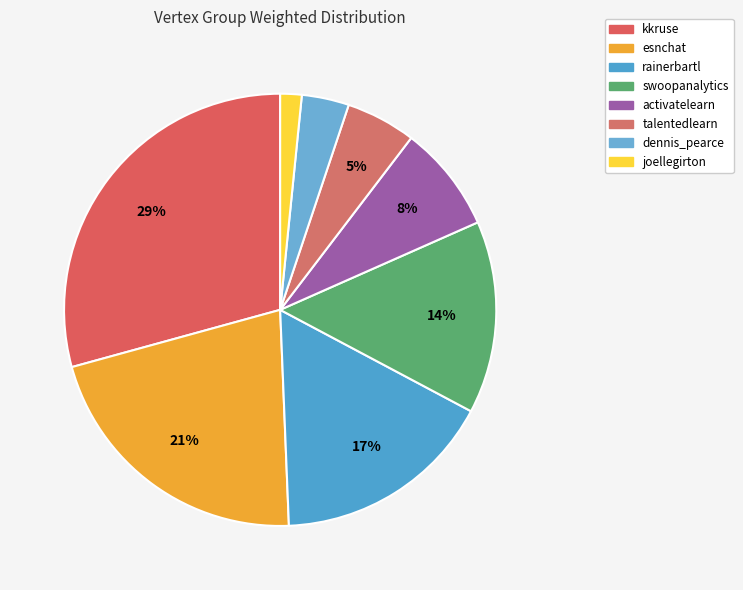

The dennis_pearce slice represents 1% of the pie. True or false?

False